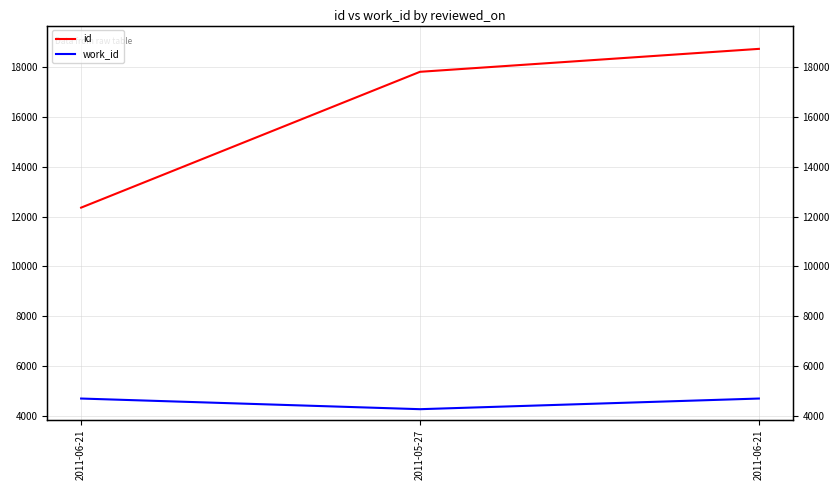

Count the id values in the range 12359 to 18741.

3